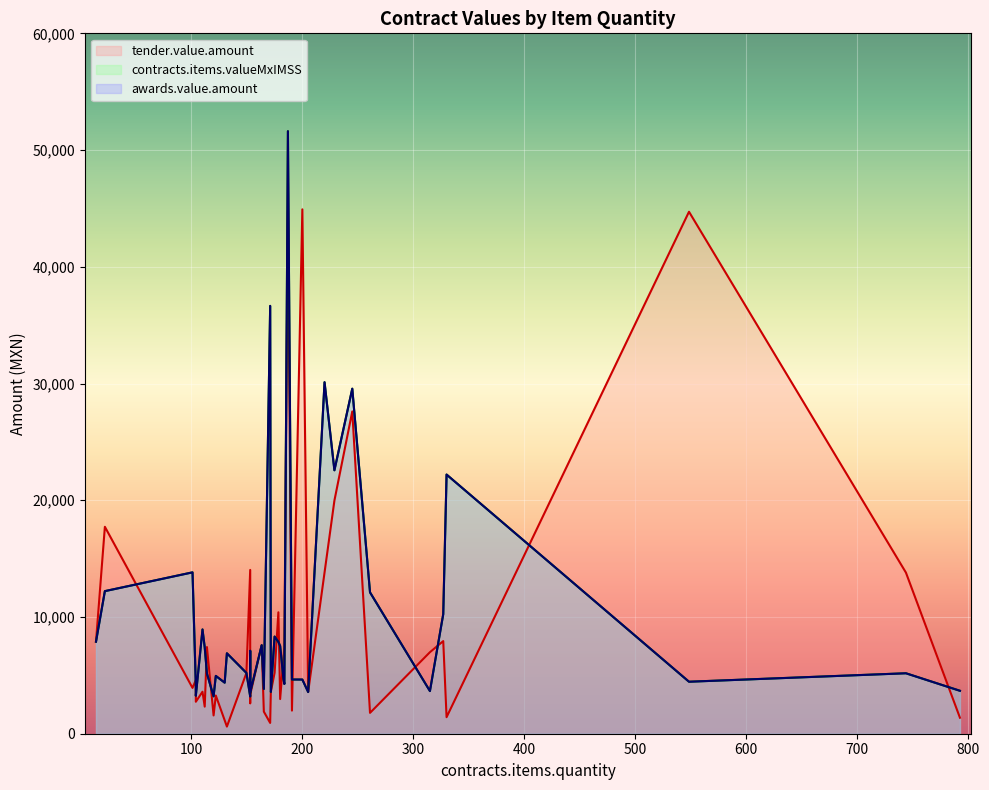

Rank the series by their maximum value, from lowest to highest.

tender.value.amount, contracts.items.valueMxIMSS, awards.value.amount